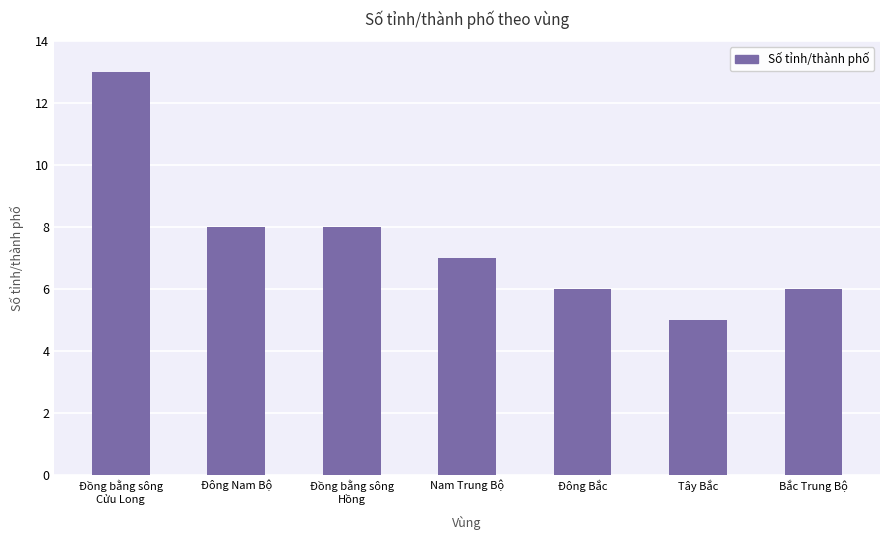

Where does the data first go above 7?

Đồng bằng sông
Cửu Long